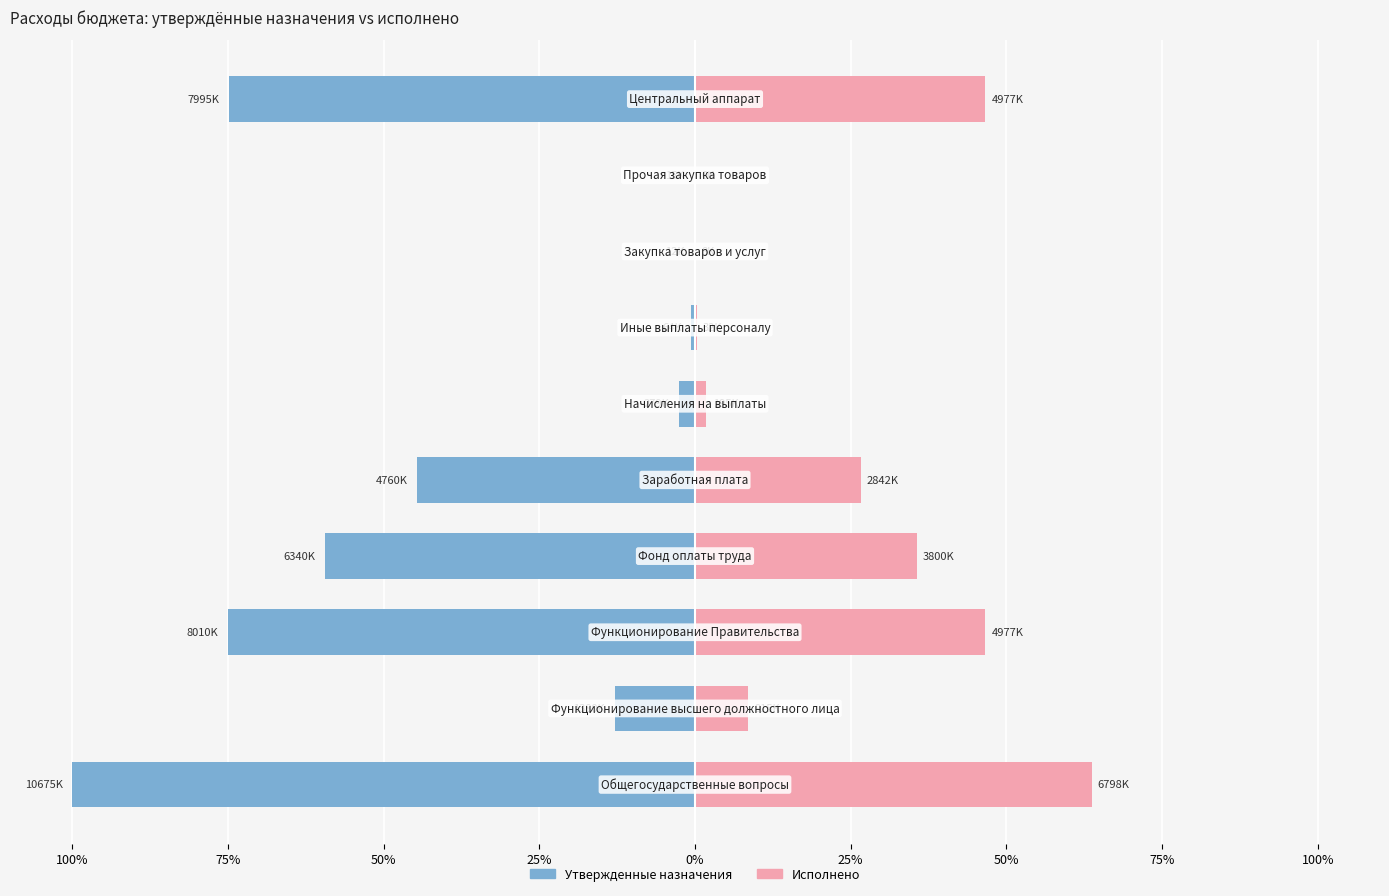

What is the average value of the Утвержденные назначения series?

-37.0